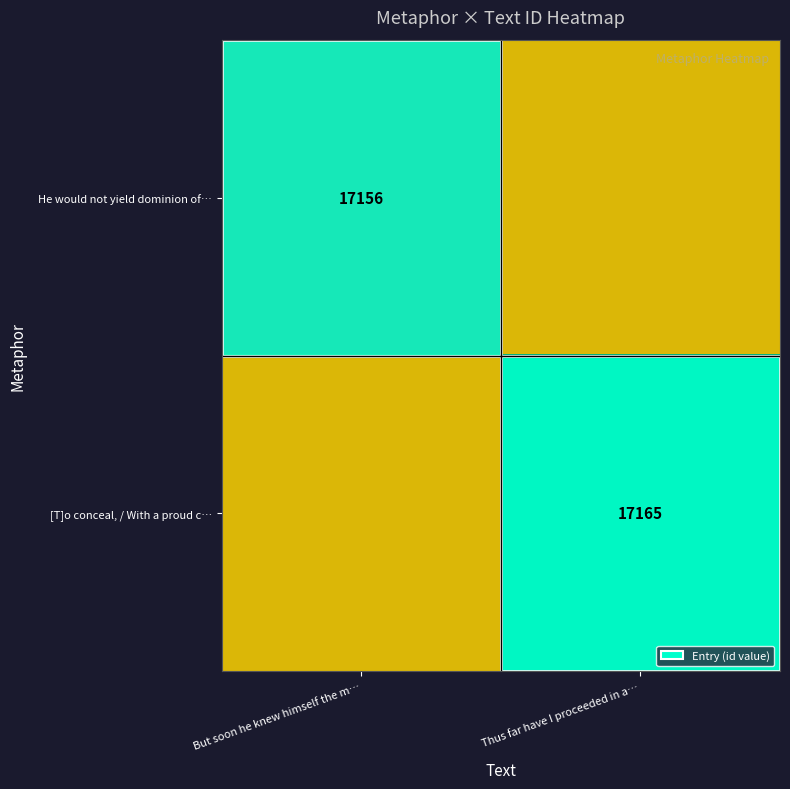

Is the value of He would not yield dominion of… at But soon he knew himself the m… greater than the value of [T]o conceal, / With a proud c… at Thus far have I proceeded in a…?

No